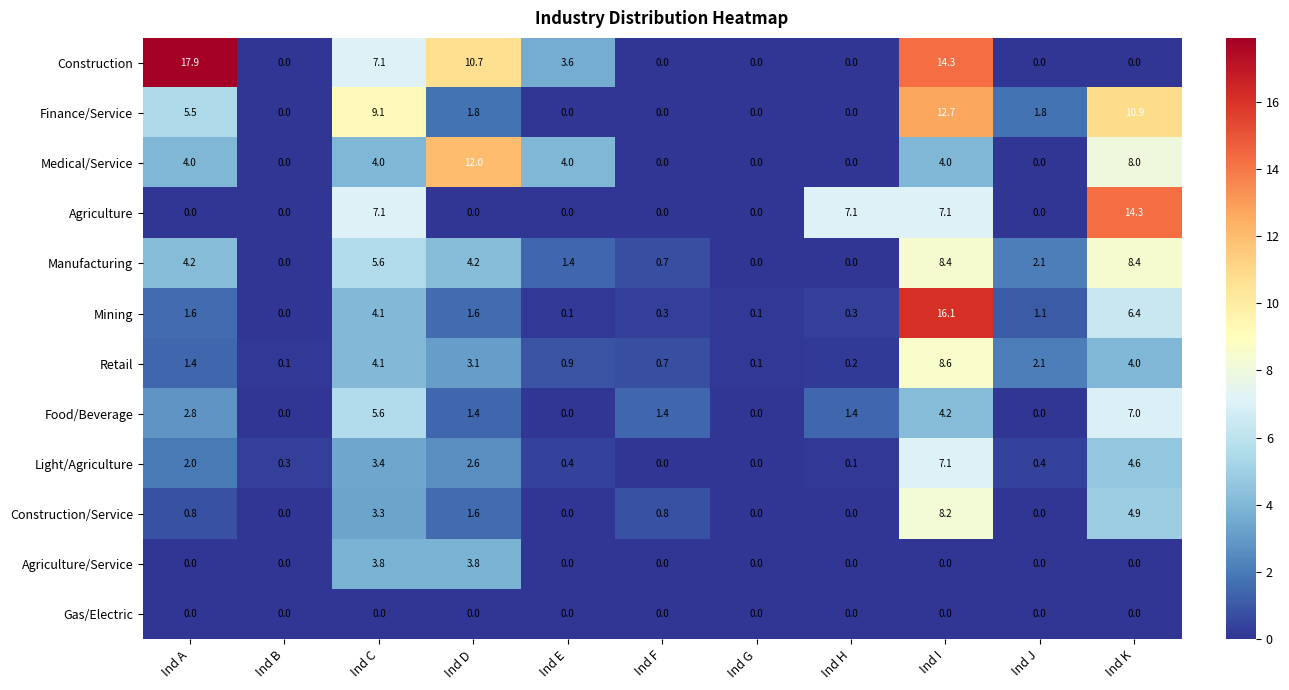

What is the difference between the highest and lowest values at Ind H?

7.1